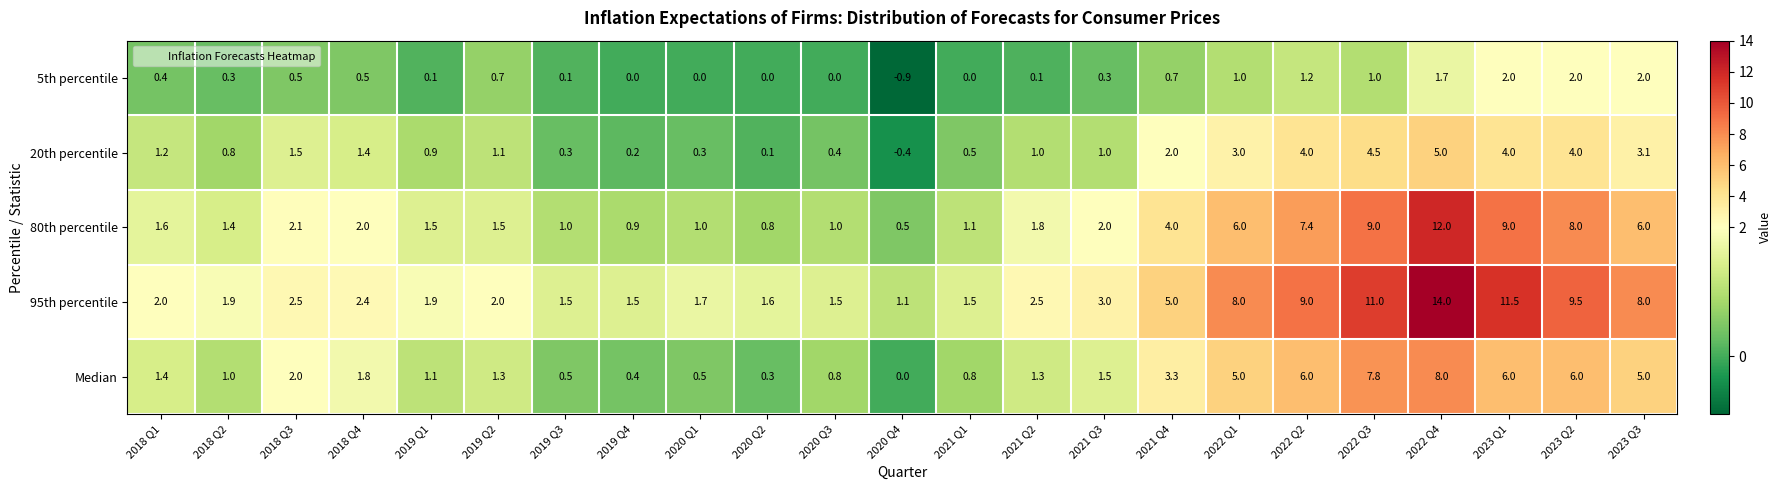

How many series are shown in this chart?

5